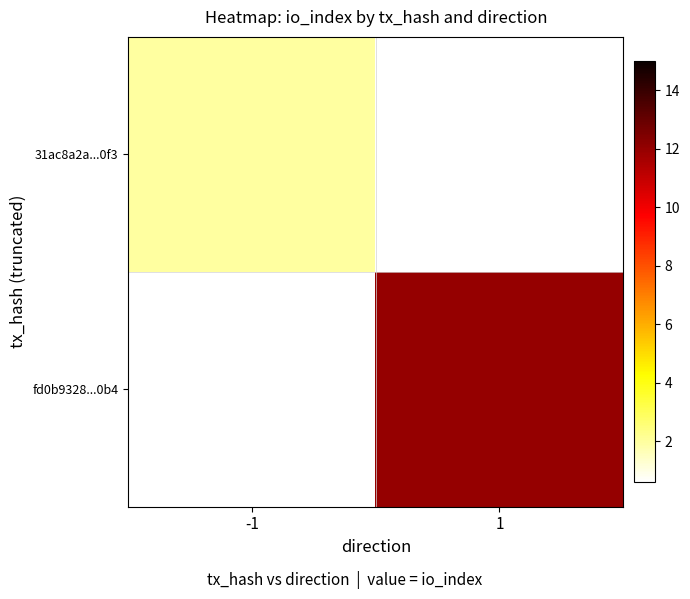

What is the approximate value of fd0b9328...0b4 at 1?

12.0